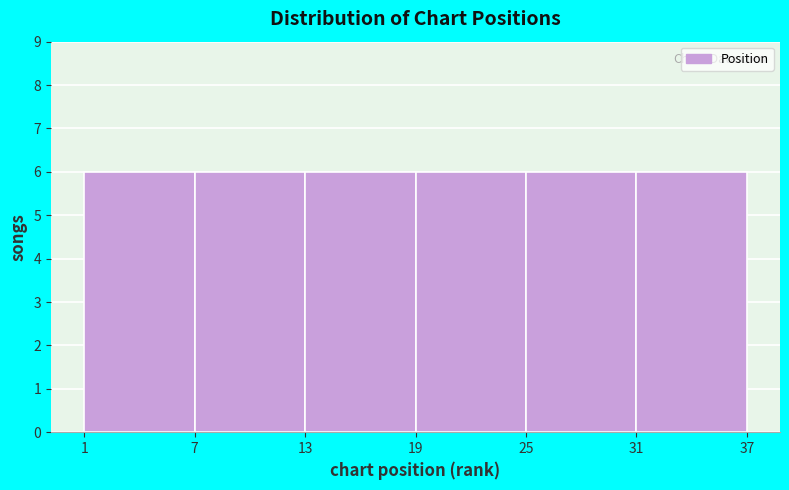

Reading left to right, transcribe this chart: for each bar, give the range it covers on the x-axis and its height. The values are not printed on the chart, so give them approximately, as read against the axis.

1 to 7: 6
7 to 13: 6
13 to 19: 6
19 to 25: 6
25 to 31: 6
31 to 37: 6